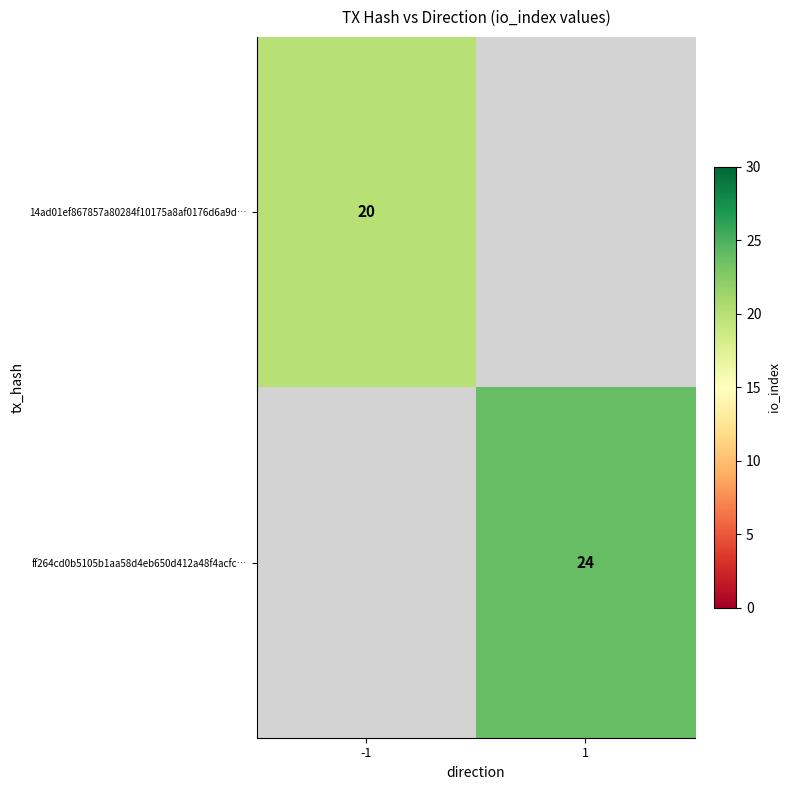

Count the number of data series in this chart.

2